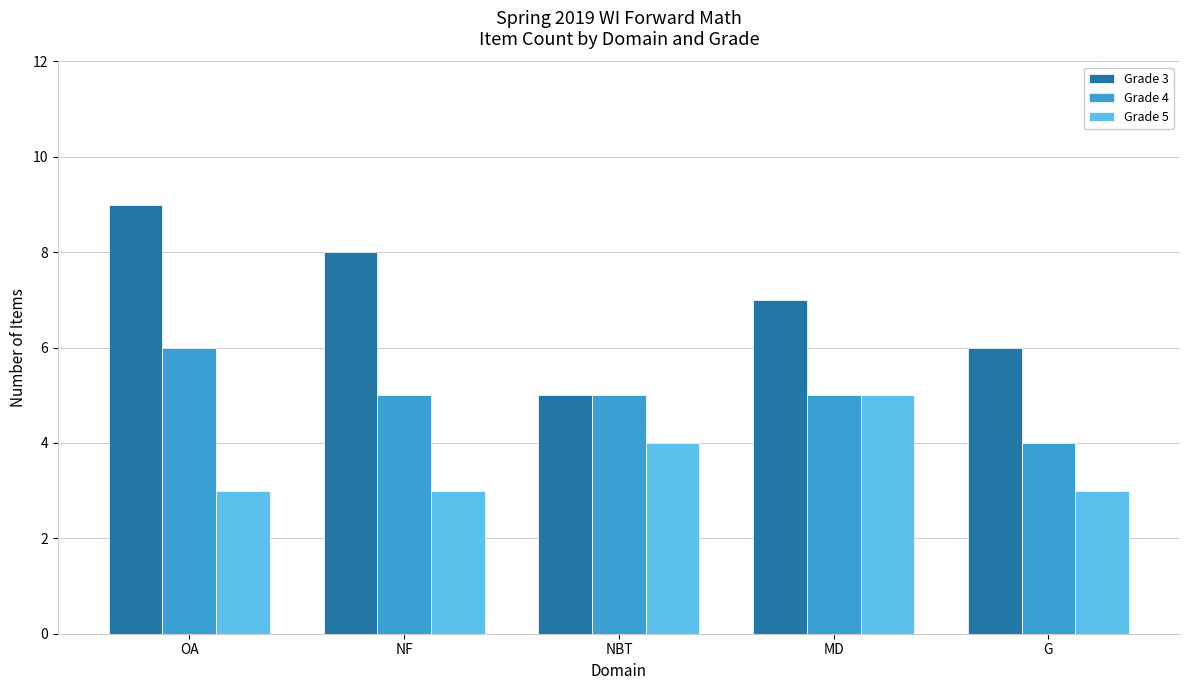

What is the value of the Grade 5 bar at the 1st from the left?

3